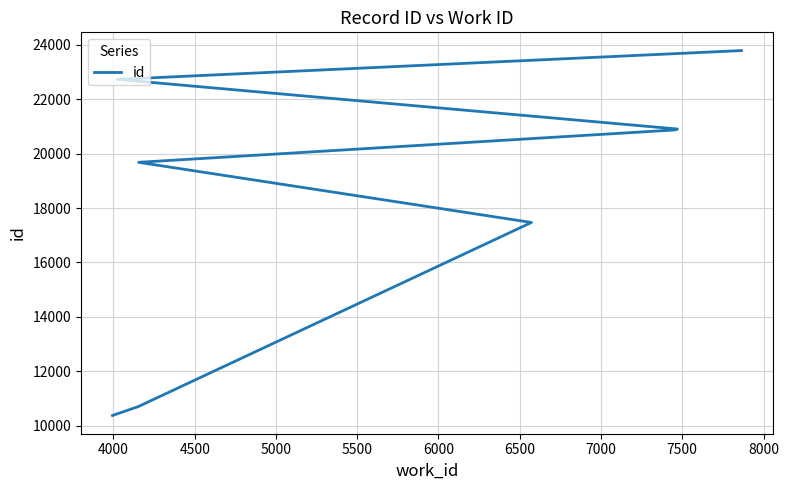

Reading left to right, extract all data points from this chart.

10385	10712	17469	19677	20864	20893	20898	20899	22720	23778